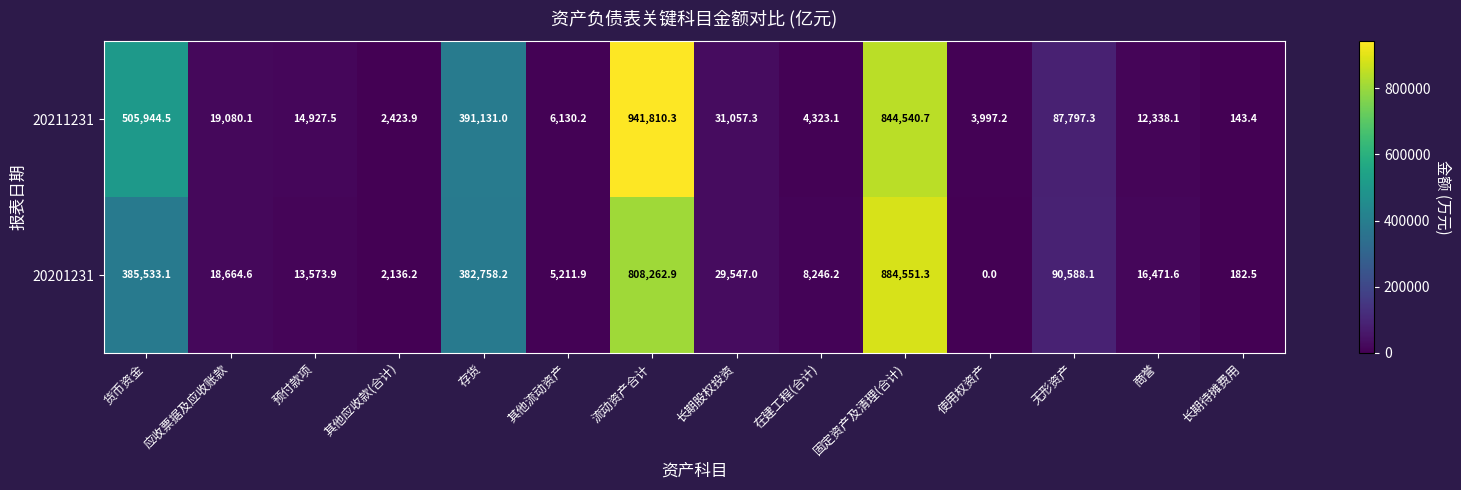

Rank the series at 无形资产 from highest to lowest value.

20201231, 20211231